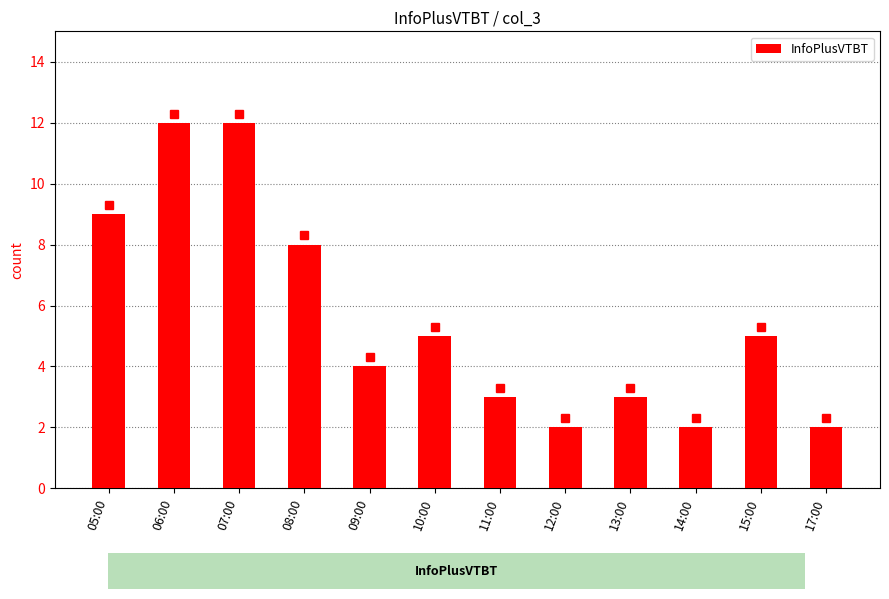

What is the sum of all values?

67